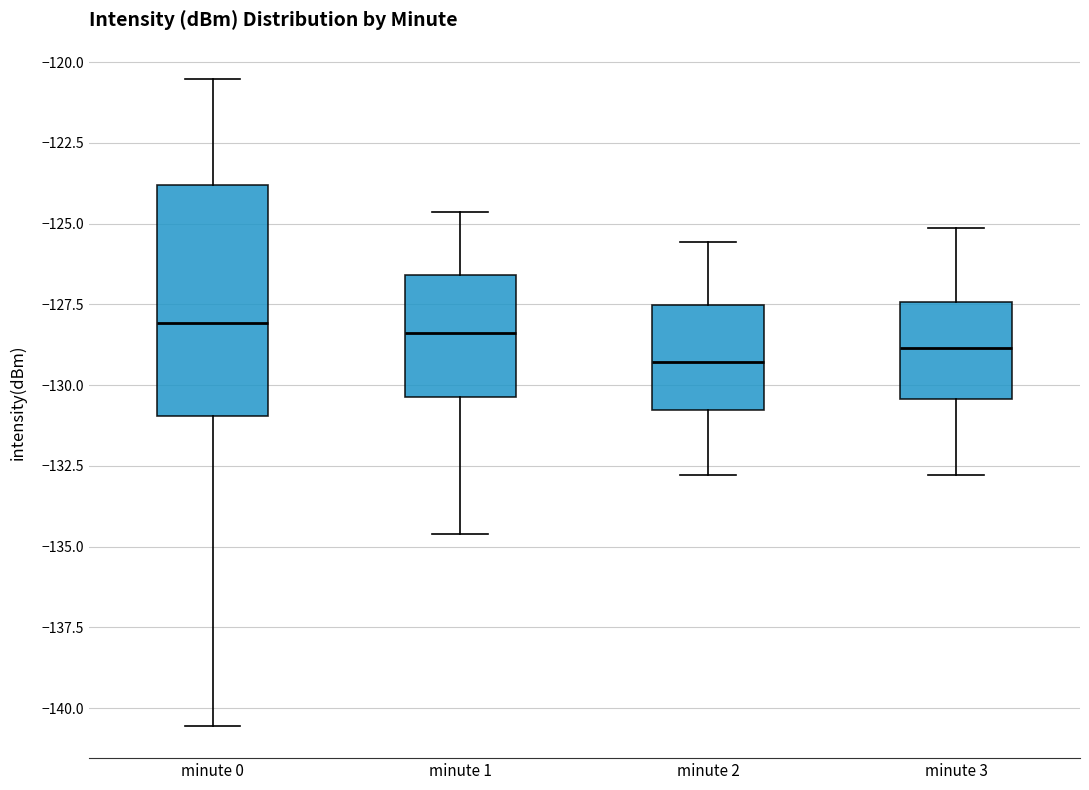

Reading left to right, transcribe this box plot: for each box, give where its median line is, the range the box spans, and where its two whiskers end, as read against the y-axis. The values are not printed on the chart, so give them approximately, as read against the axis.

minute 0: median -128.0, box -131.0 to -124.0, whiskers -140.5 to -120.5
minute 1: median -128.5, box -130.5 to -126.5, whiskers -134.5 to -124.5
minute 2: median -129.5, box -131.0 to -127.5, whiskers -133.0 to -125.5
minute 3: median -129.0, box -130.5 to -127.5, whiskers -133.0 to -125.0